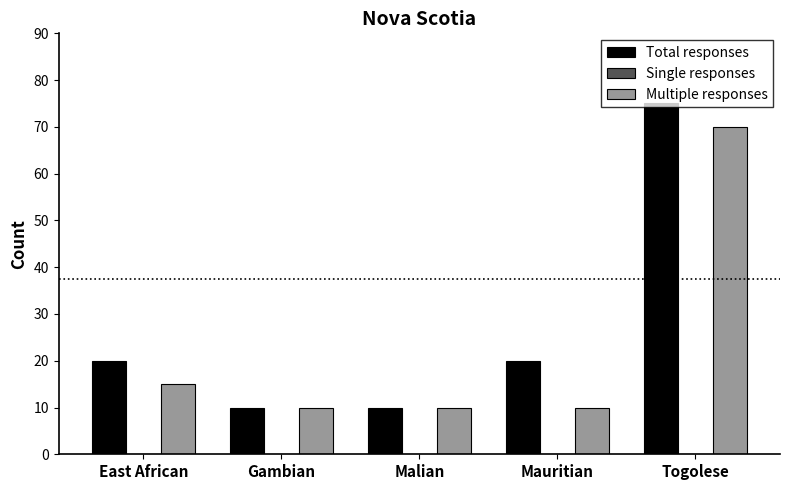

What is the label of the 3rd bar from the left?

Malian